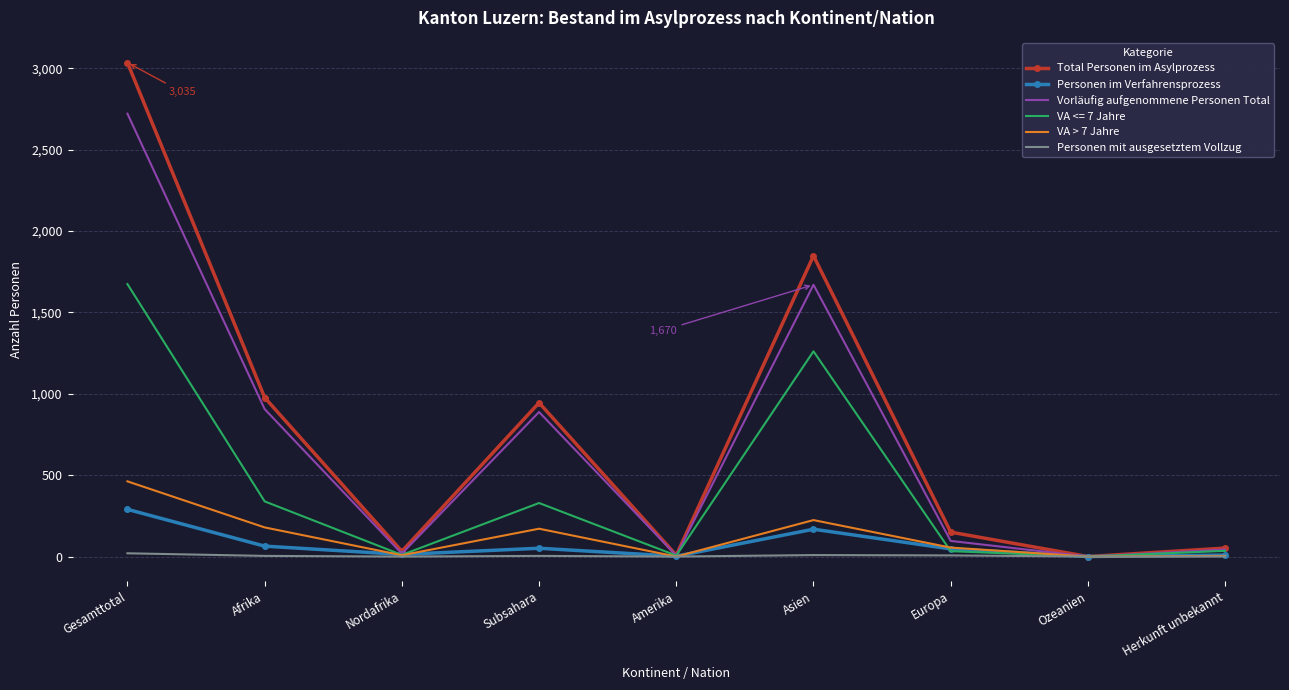

At which label does Total Personen im Asylprozess first exceed 150?

Gesamttotal